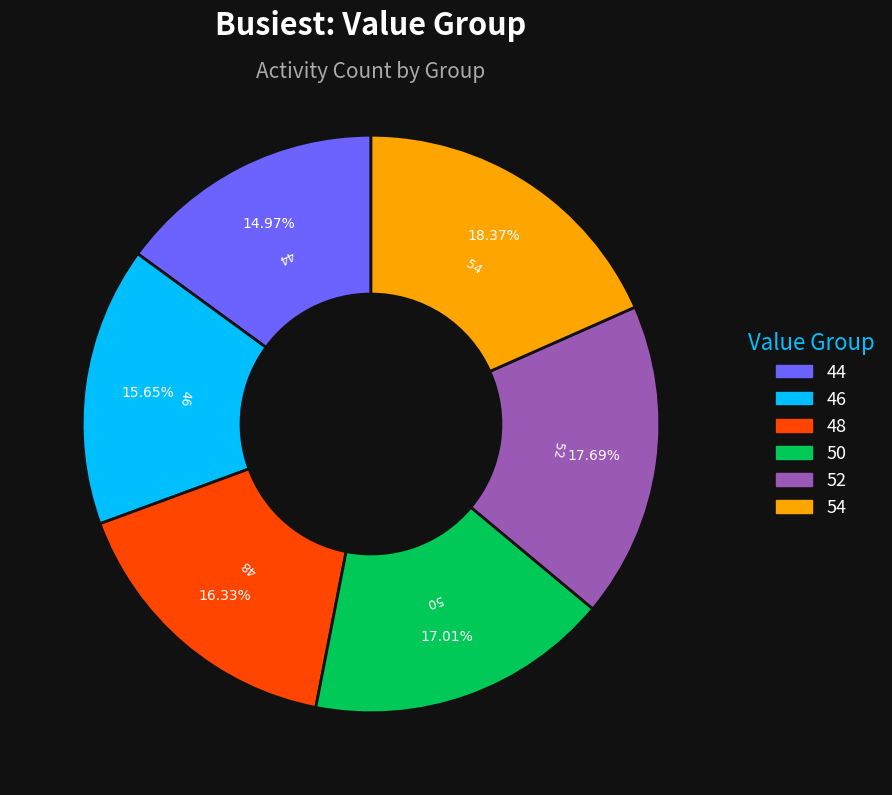

To the nearest percent, what is the combined percentage of 48 and 44?

31%